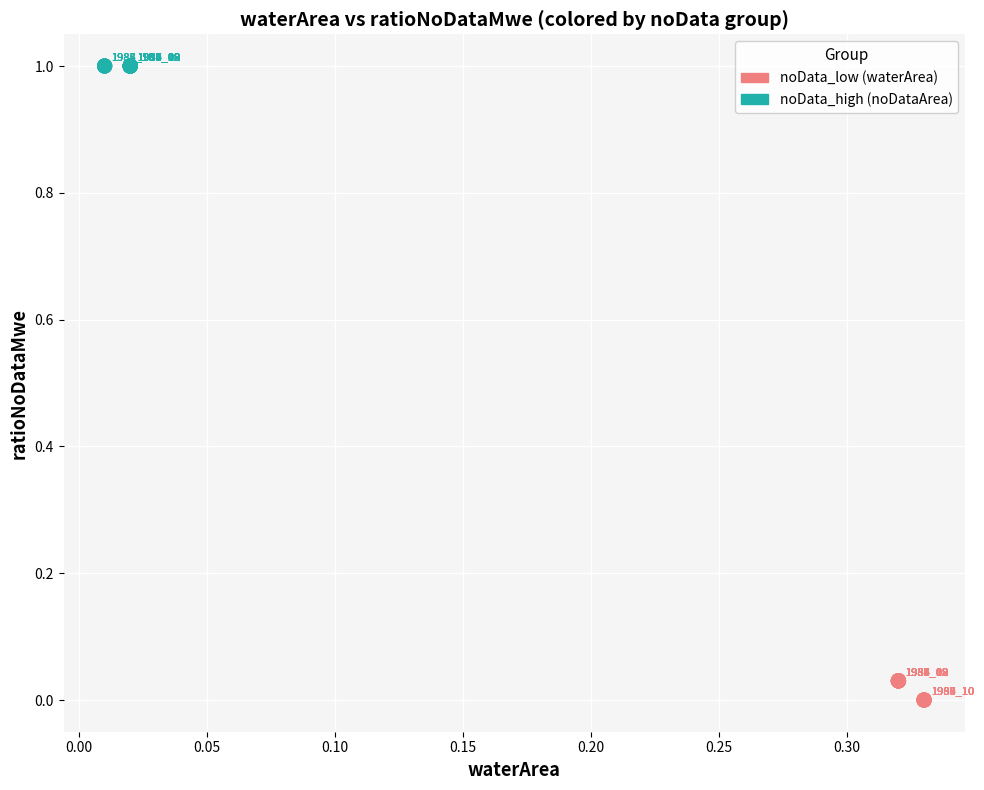

Which series contains the lowest Y value?

noData_low (waterArea)